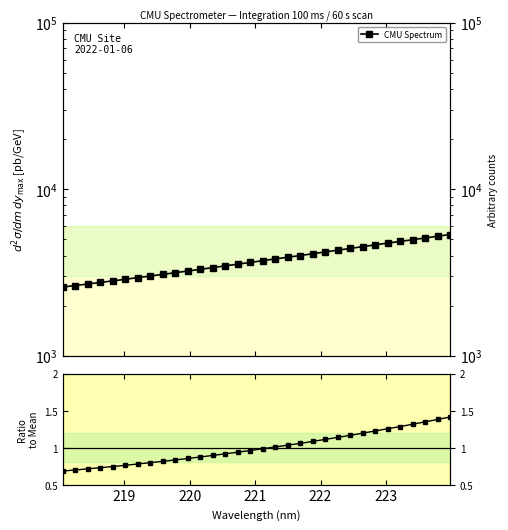

True or false: CMU Spectrum has more than 0 points higher than both neighbors.

False